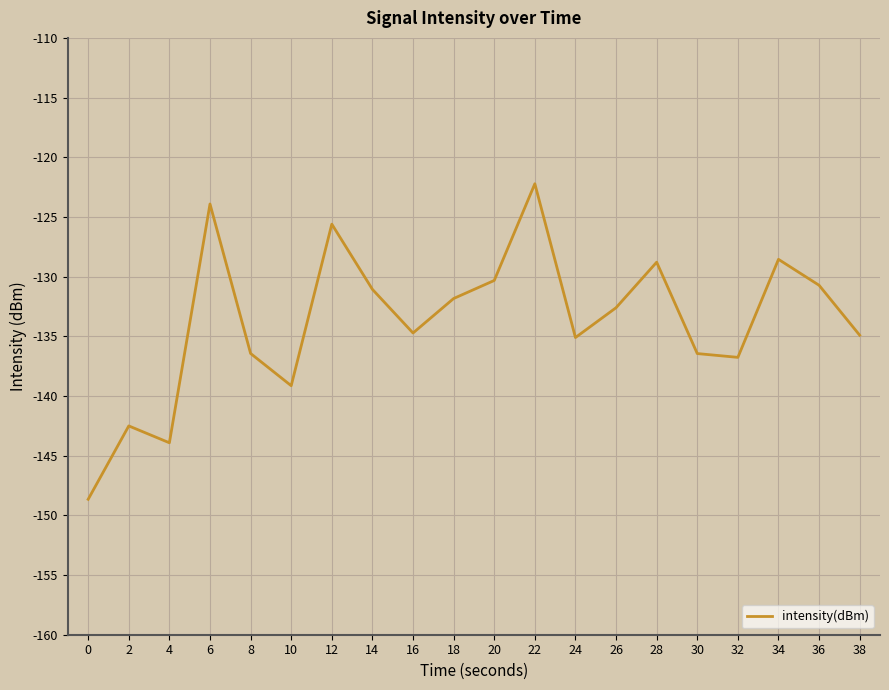

What is the approximate value at 18?

-131.8